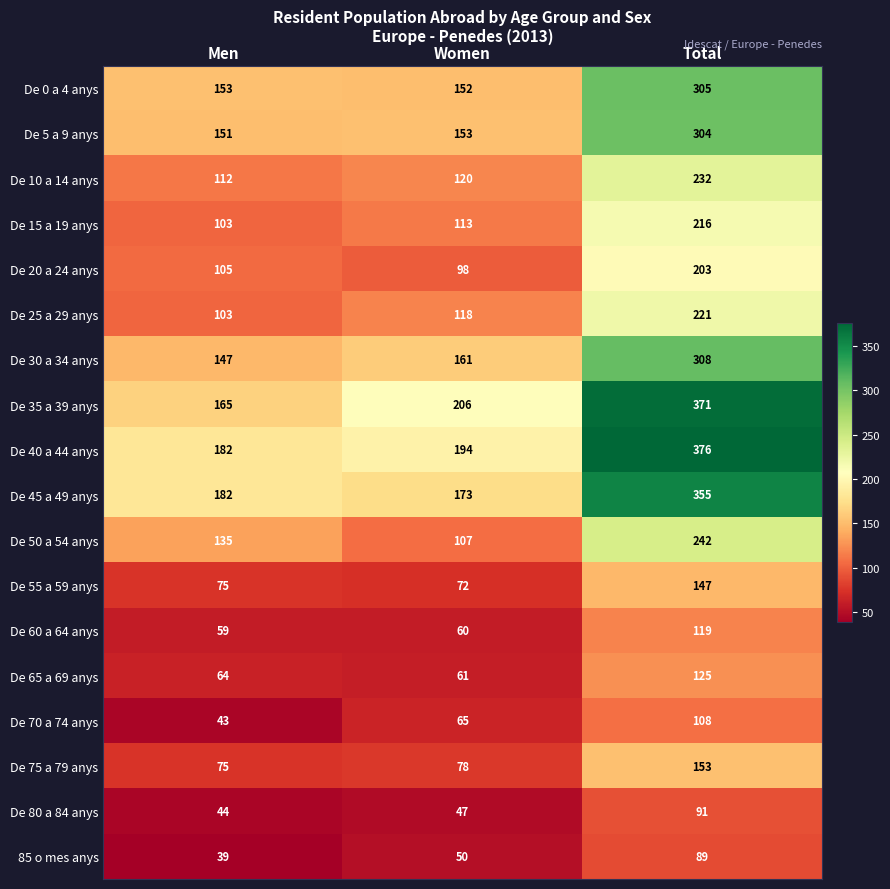

Is it true that De 15 a 19 anys equals 163 at Women?

False